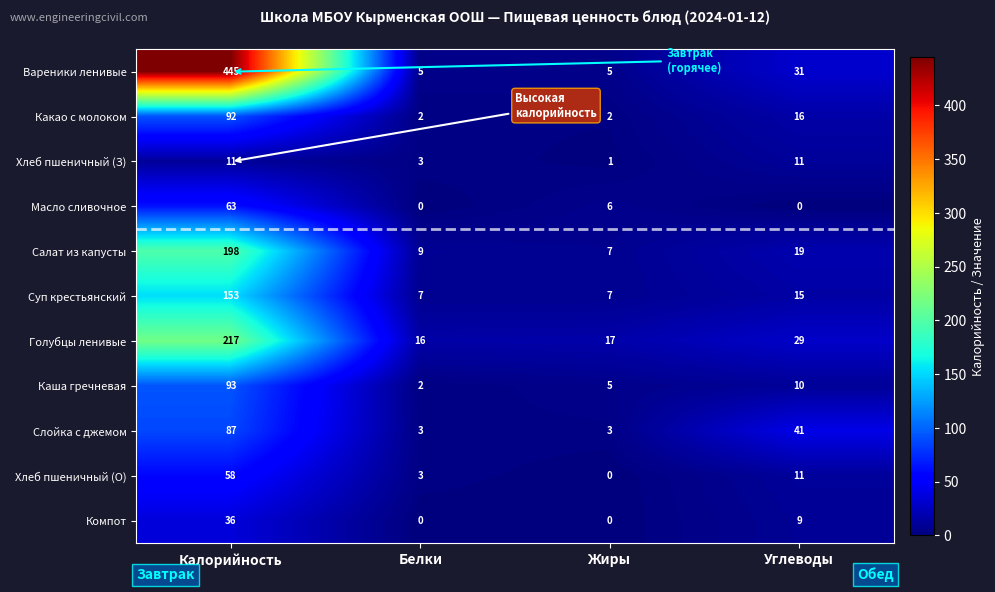

Is it true that Хлеб пшеничный (З) equals 2 at Белки?

False